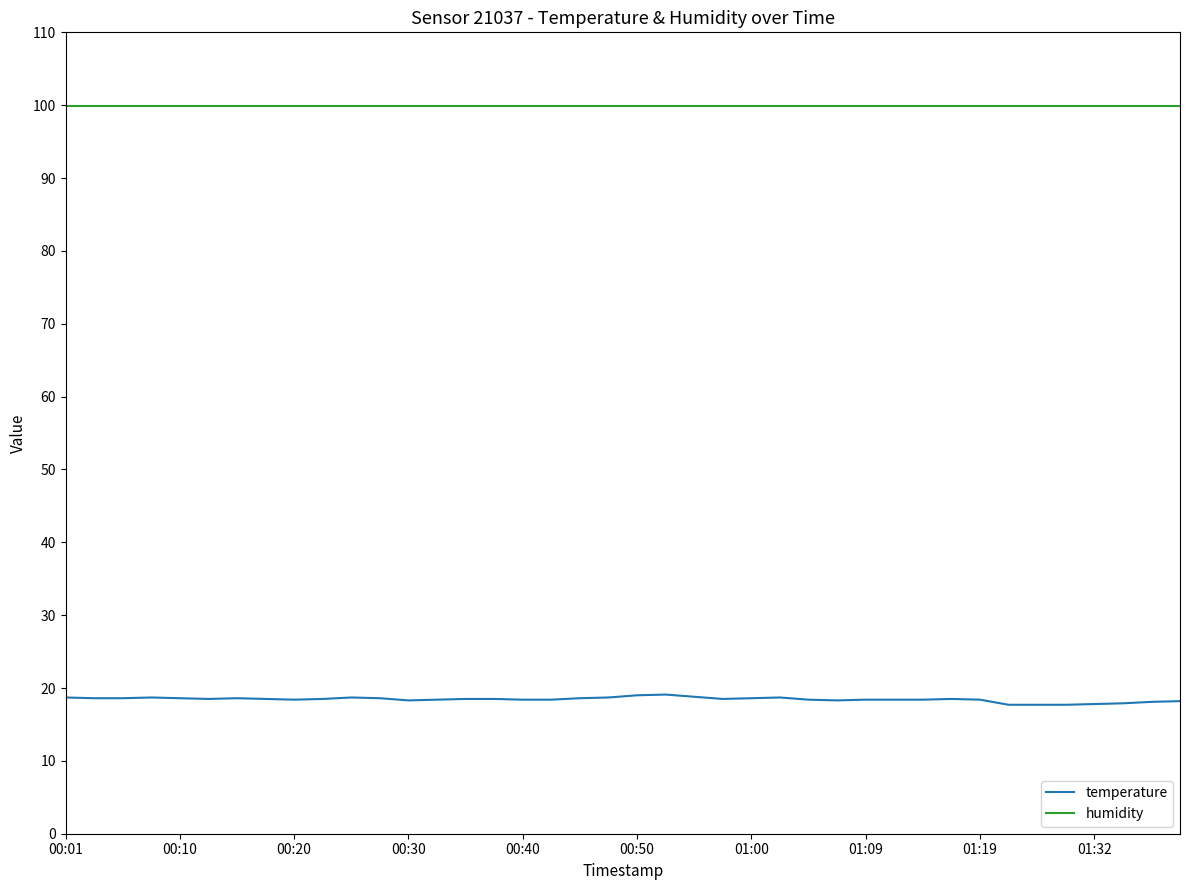

Which series has the largest range (max minus min)?

temperature